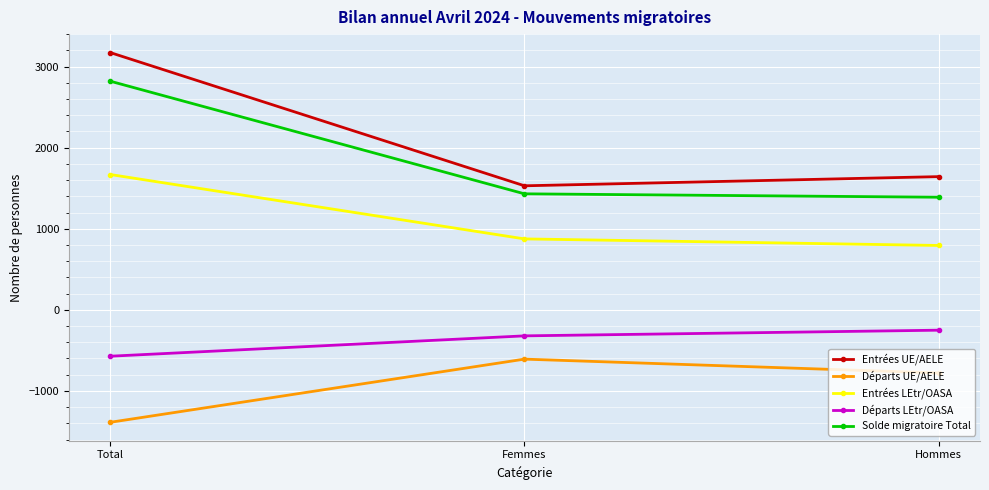

Is it true that Départs UE/AELE equals -1387 at Total?

True